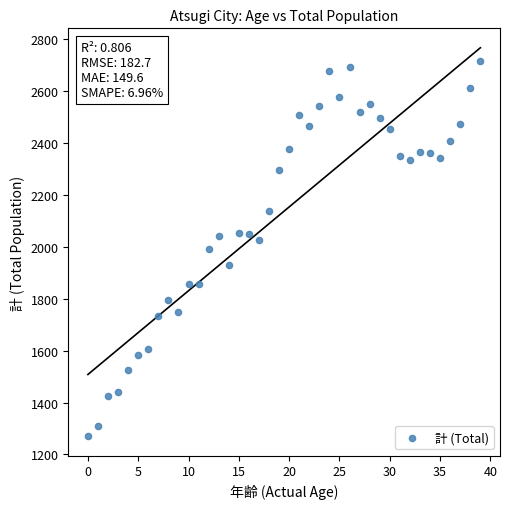

What is the range of Y values (max minus min)?

1444